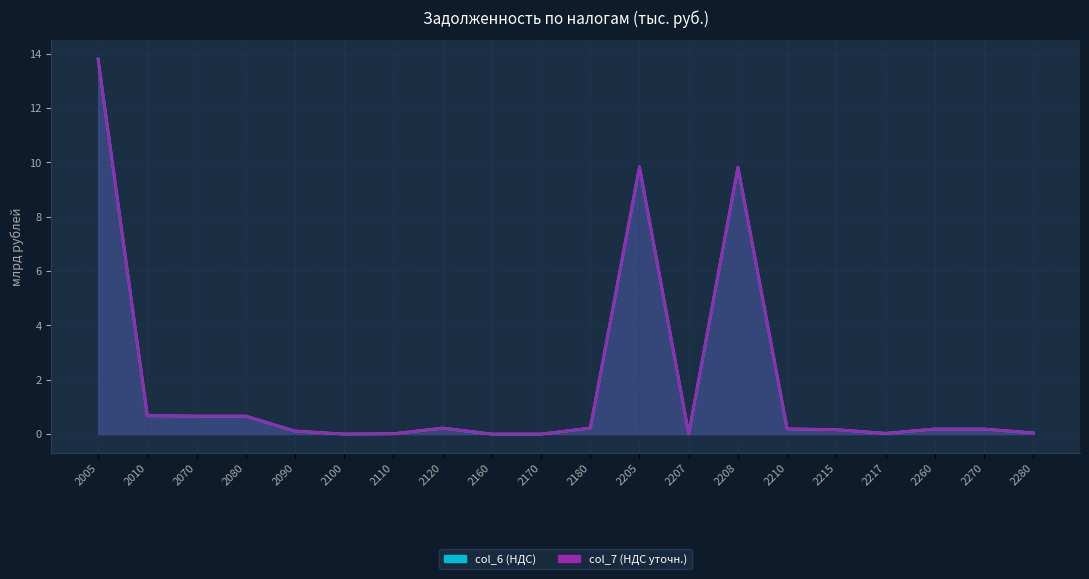

What are all the series names shown in the legend?

col_6 (НДС), col_7 (НДС уточн.)